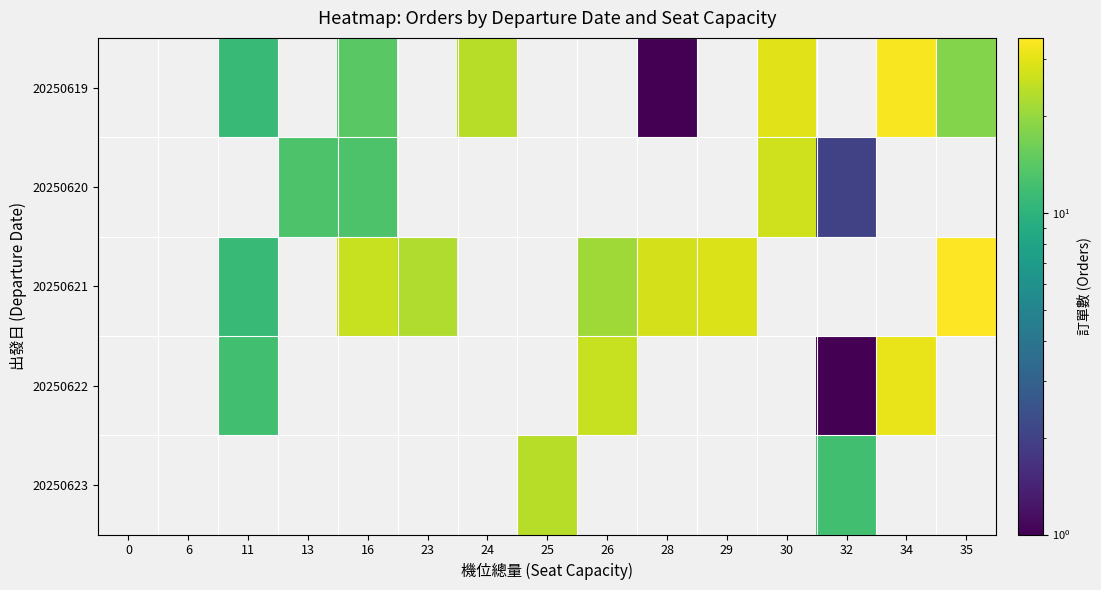

Between 16 and 30, which is larger?

30